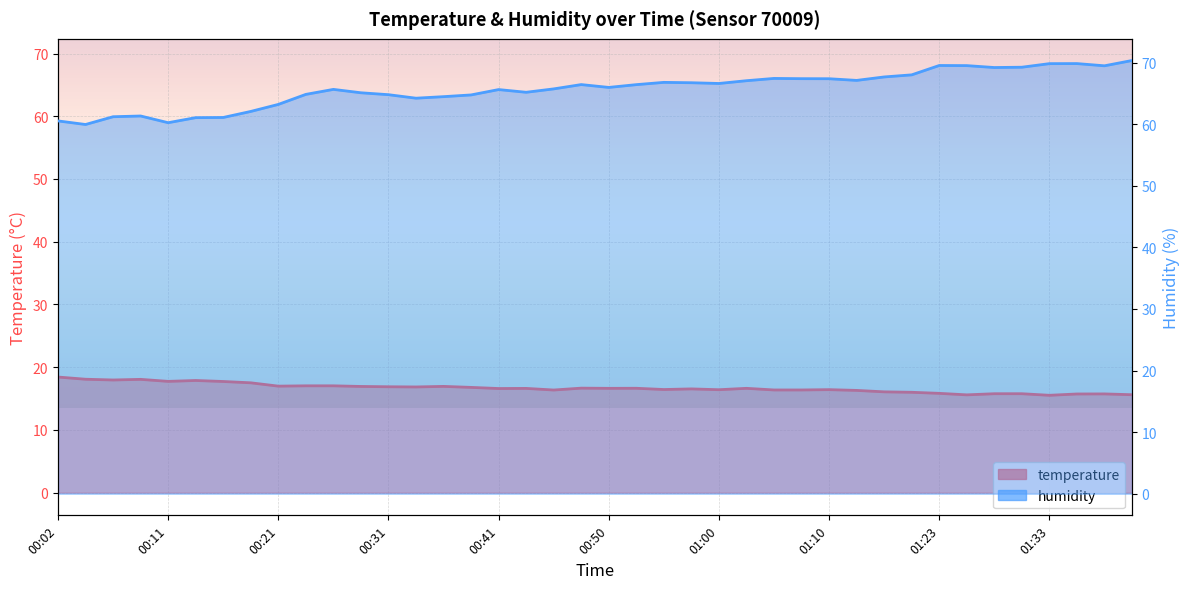

Where is the first local maximum for temperature?

00:09